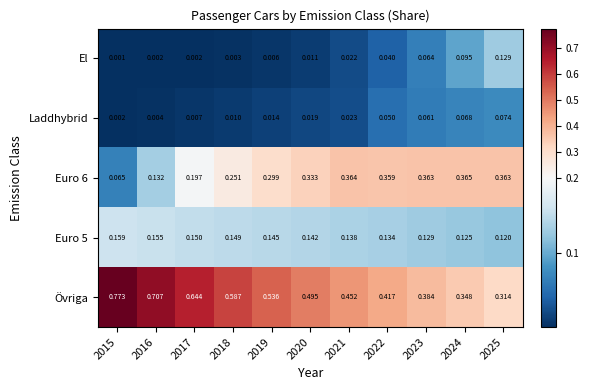

Which series has the largest range (max minus min)?

Övriga